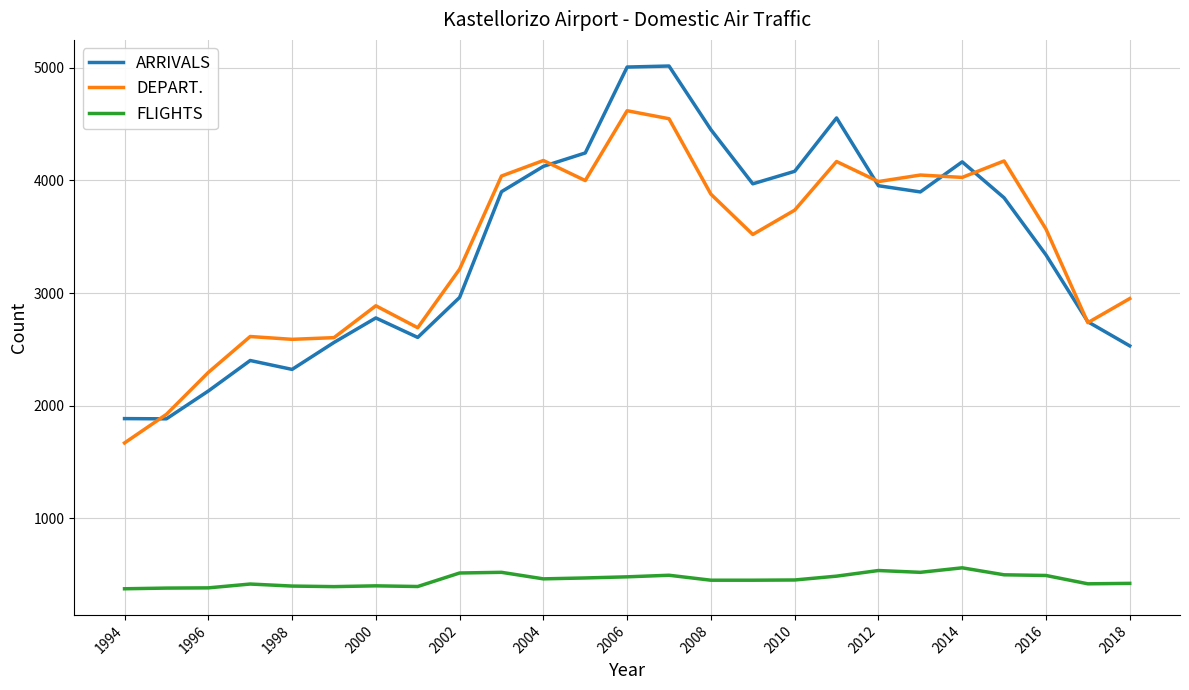

How many lines are shown in the chart?

3